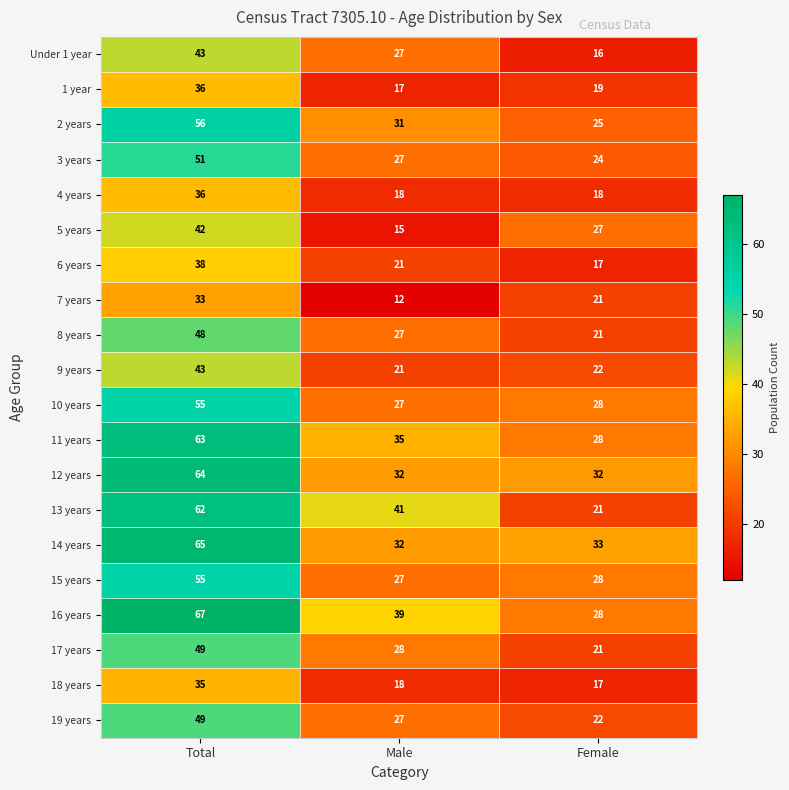

What is the sum of all 14 years values?

130